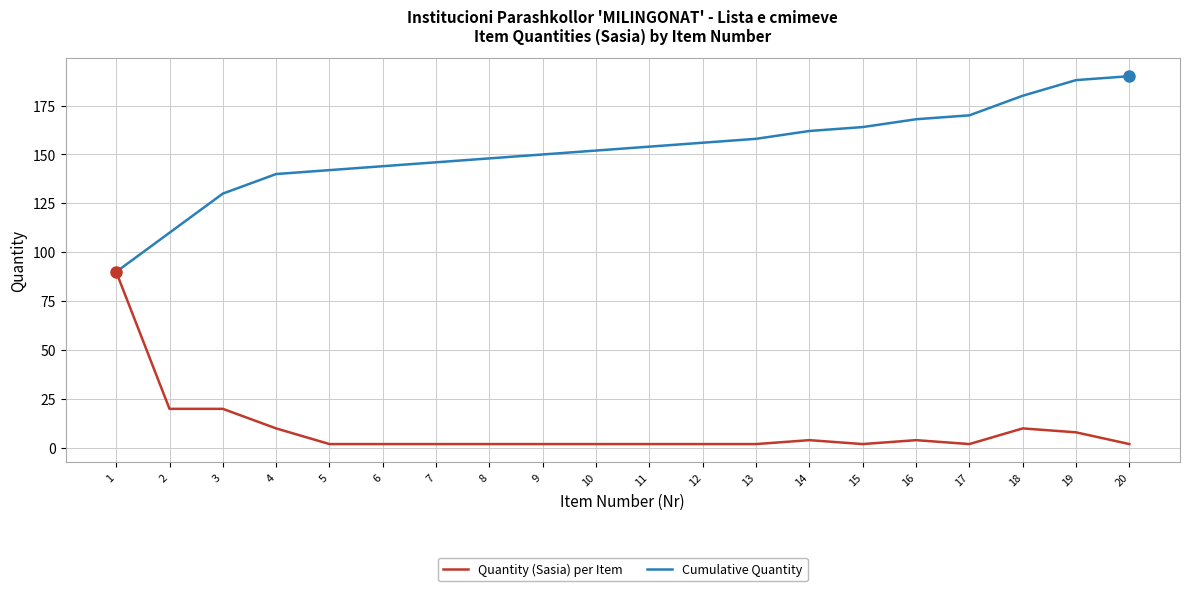

Rank the series by their average value, from lowest to highest.

Quantity (Sasia) per Item, Cumulative Quantity